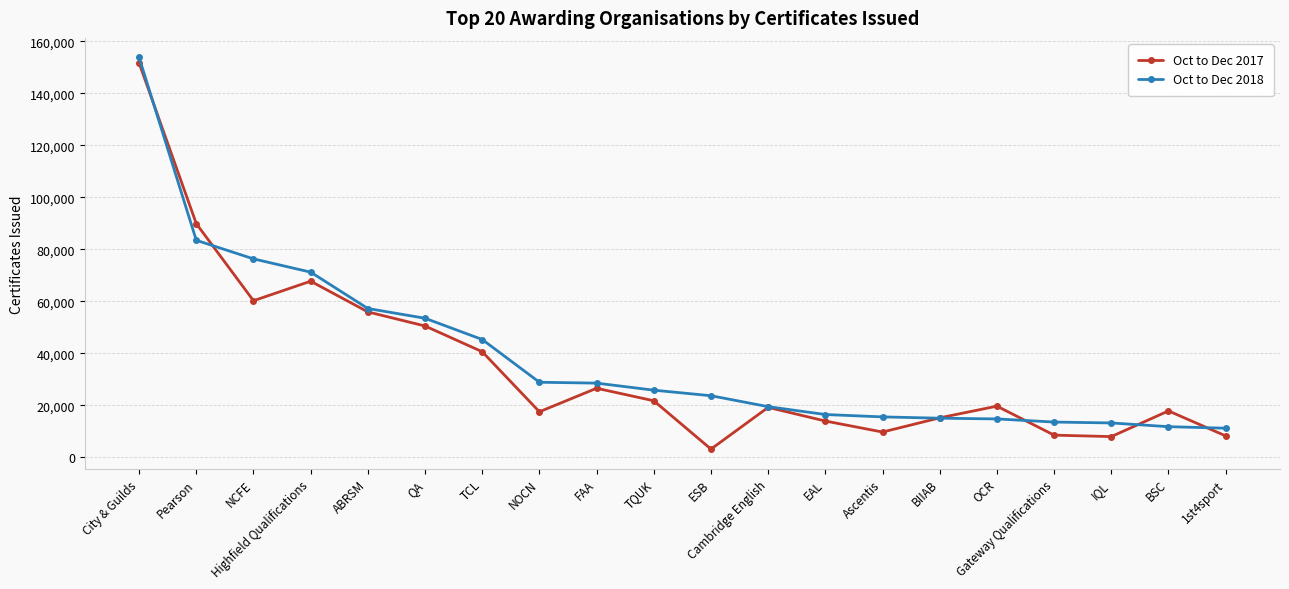

List the series in order of their peak value, lowest first.

Oct to Dec 2017, Oct to Dec 2018